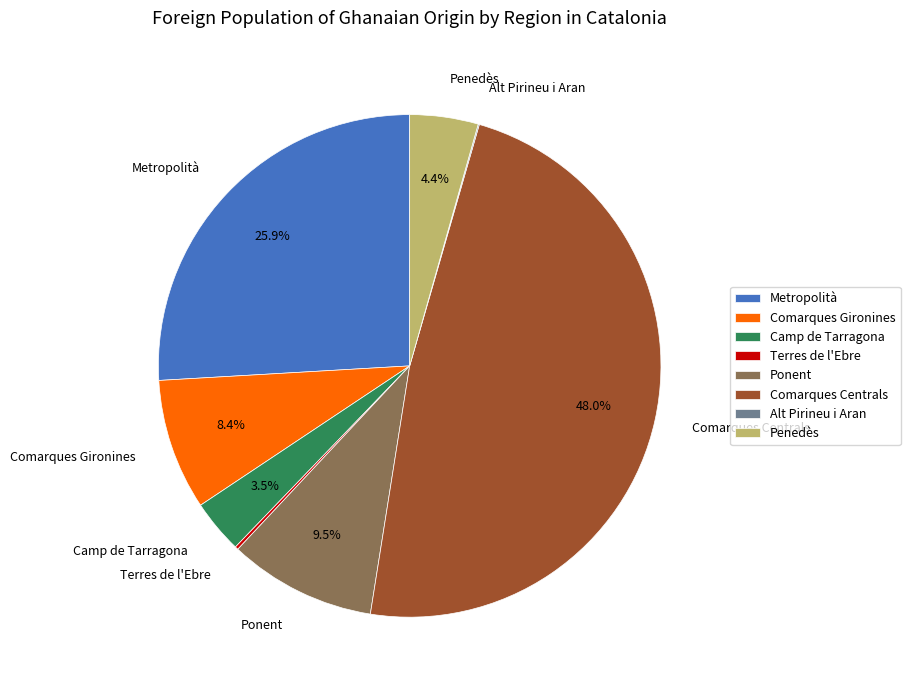

Combined, what portion of the pie is Ponent and Comarques Gironines?

17.9%